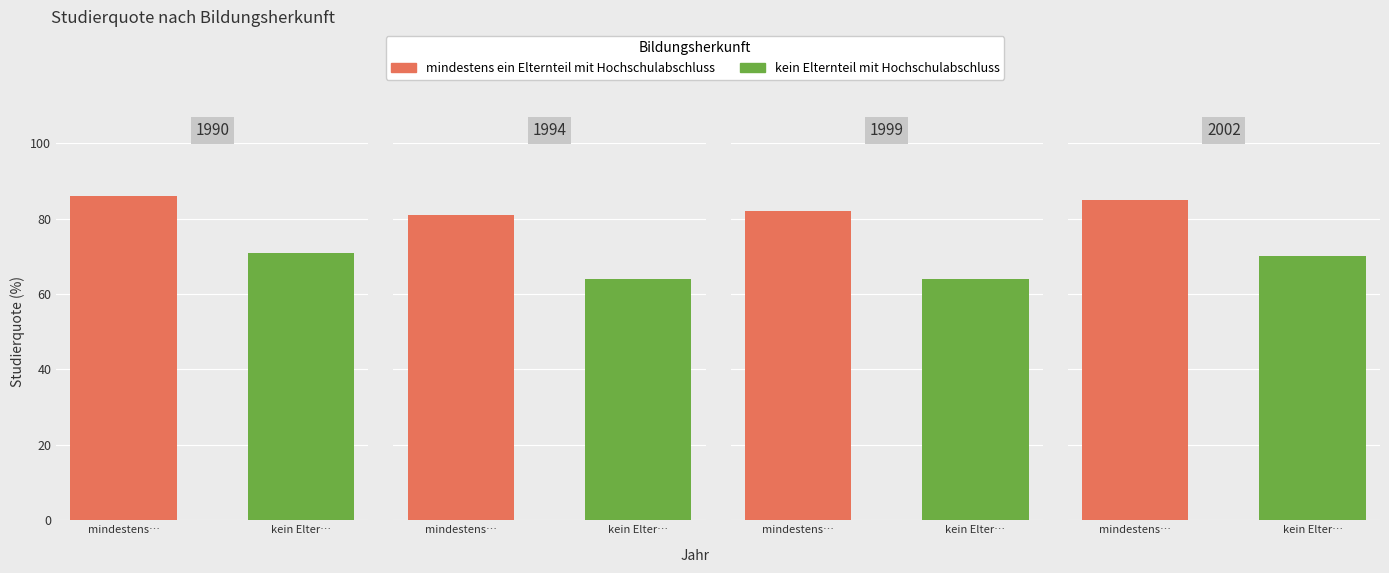

Which series has the largest range (max minus min)?

kein Elternteil mit Hochschulabschluss